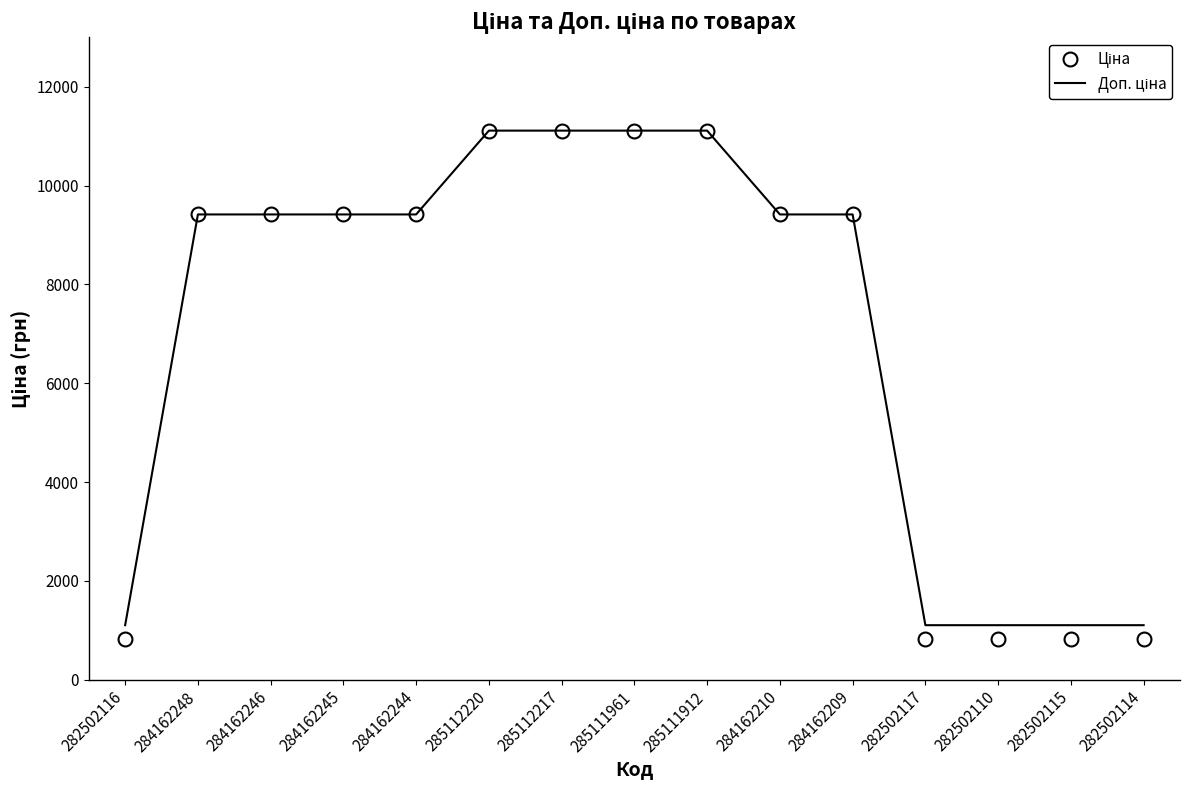

What is the spread (max minus min) of values at 282502110?

288.7